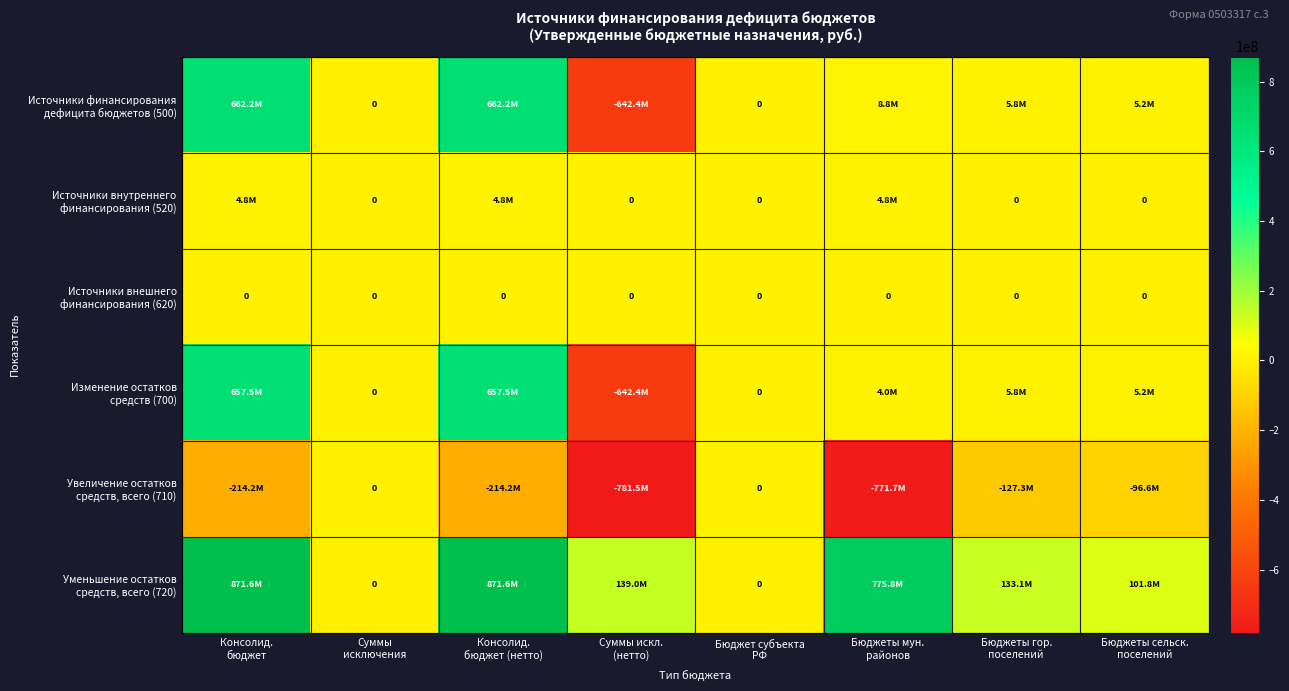

How many values in Уменьшение остатков средств, всего (720) are above zero?

6